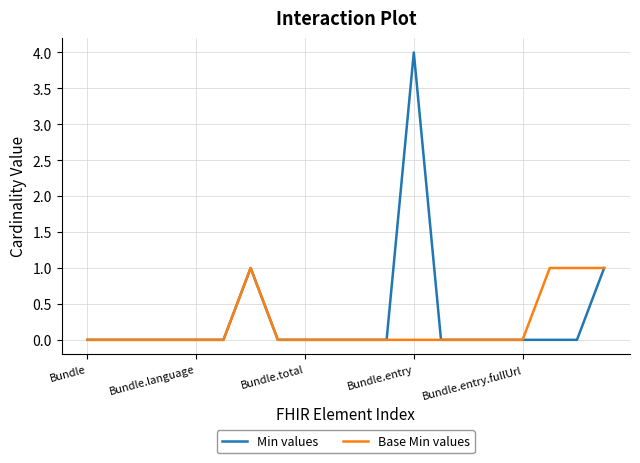

List the series in order of their peak value, lowest first.

Base Min values, Min values